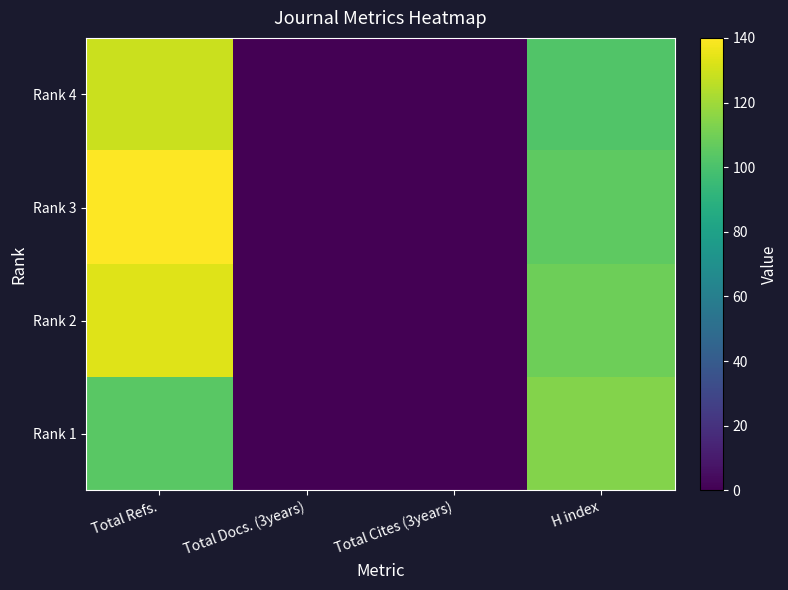

At how many categories does at least one series exceed 84?

2